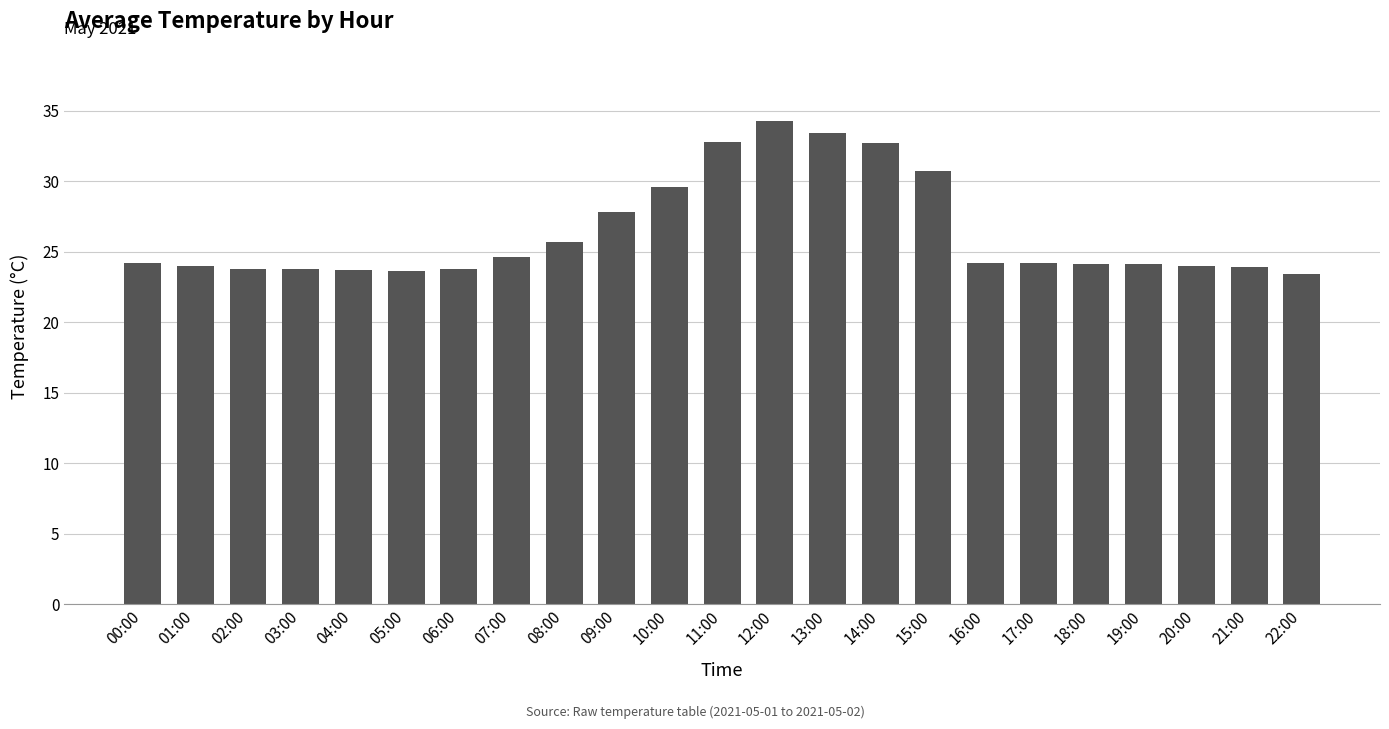

What is the sum of the values at 14:00 and 17:00?

56.9